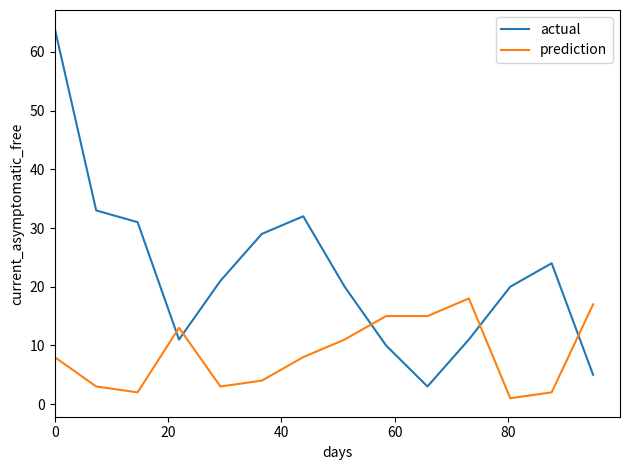

Which series has the widest spread of values?

actual